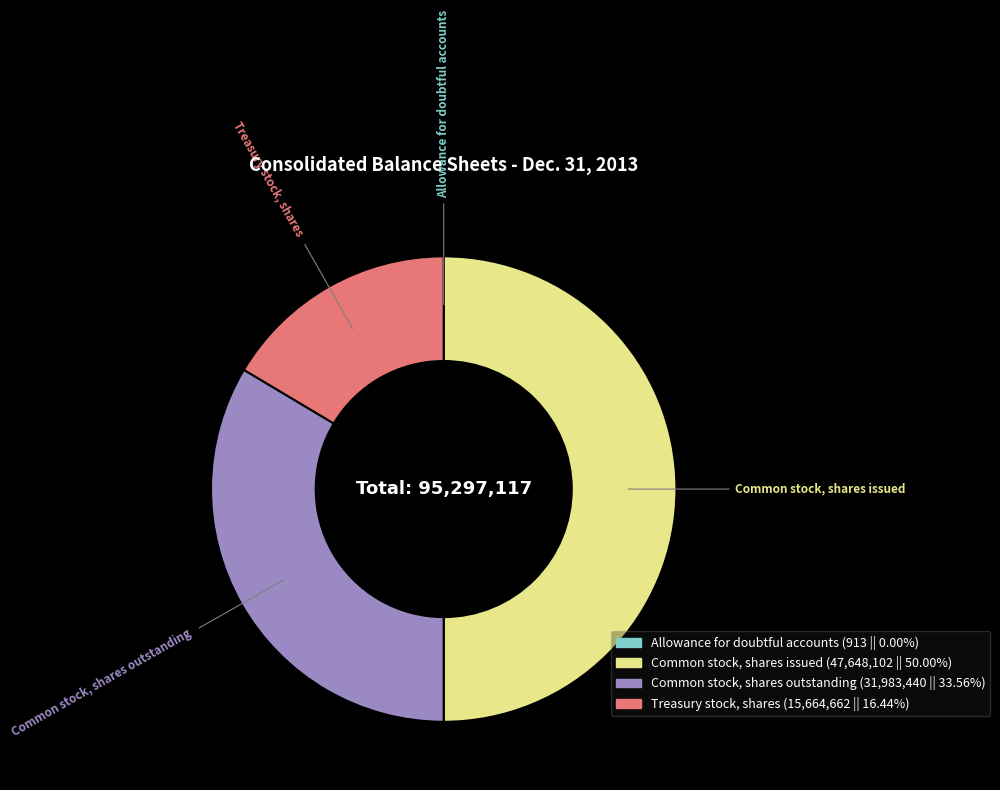

Is it true that Treasury stock, shares is 23% of the pie?

False